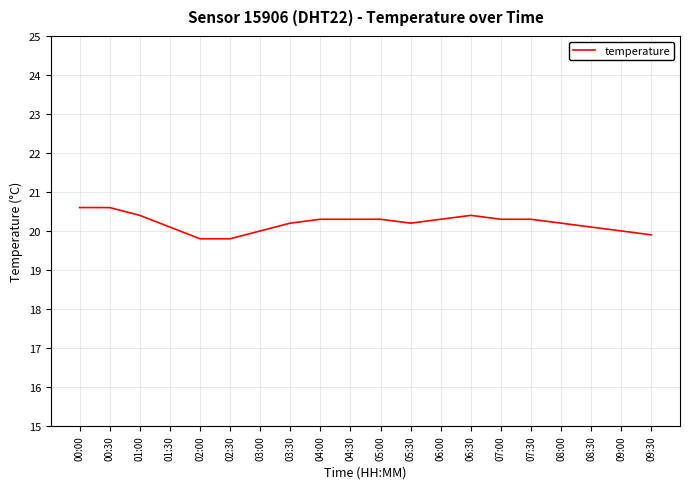

What position from the left is 03:00?

7